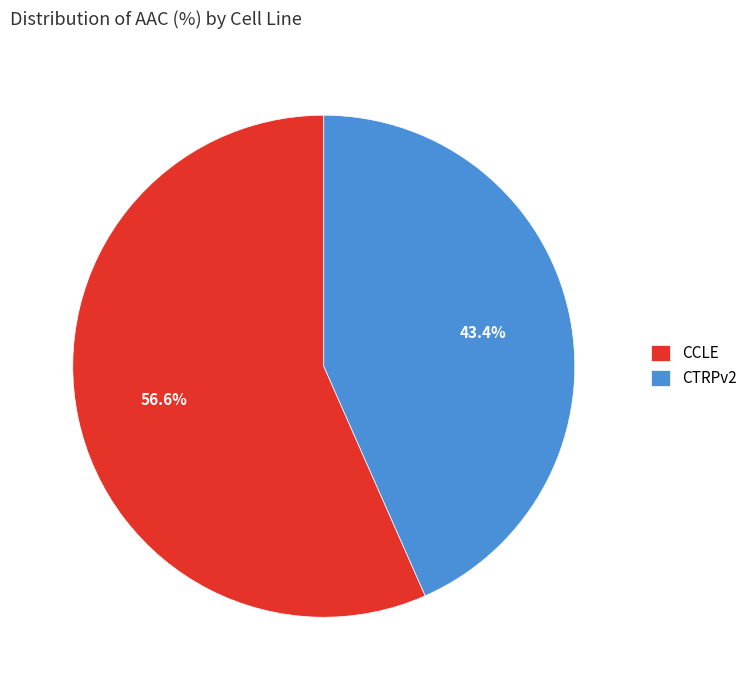

Approximately how many times larger is the value at CCLE compared to CTRPv2?

1.3